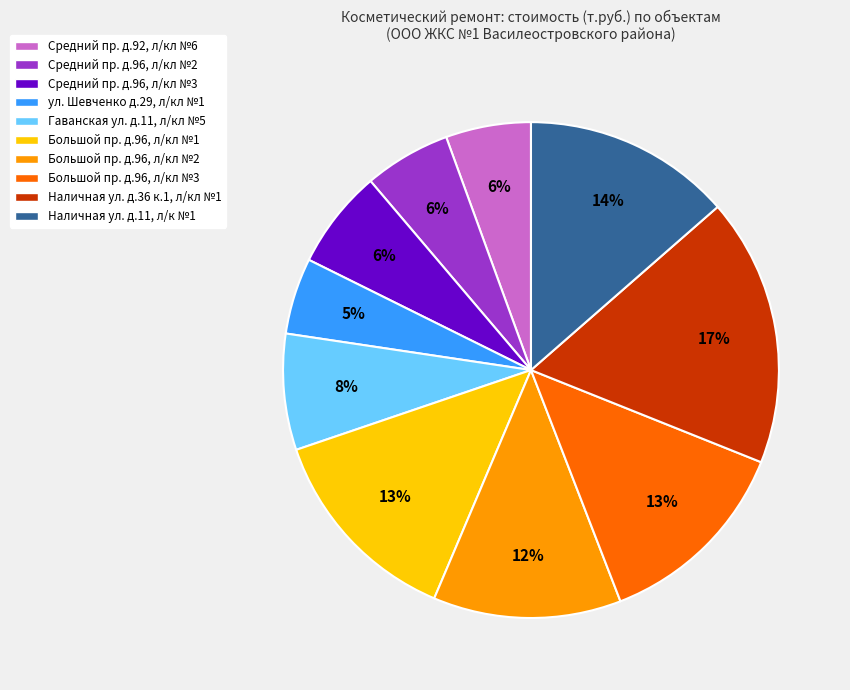

Is there any slice that represents more than half of the pie?

No